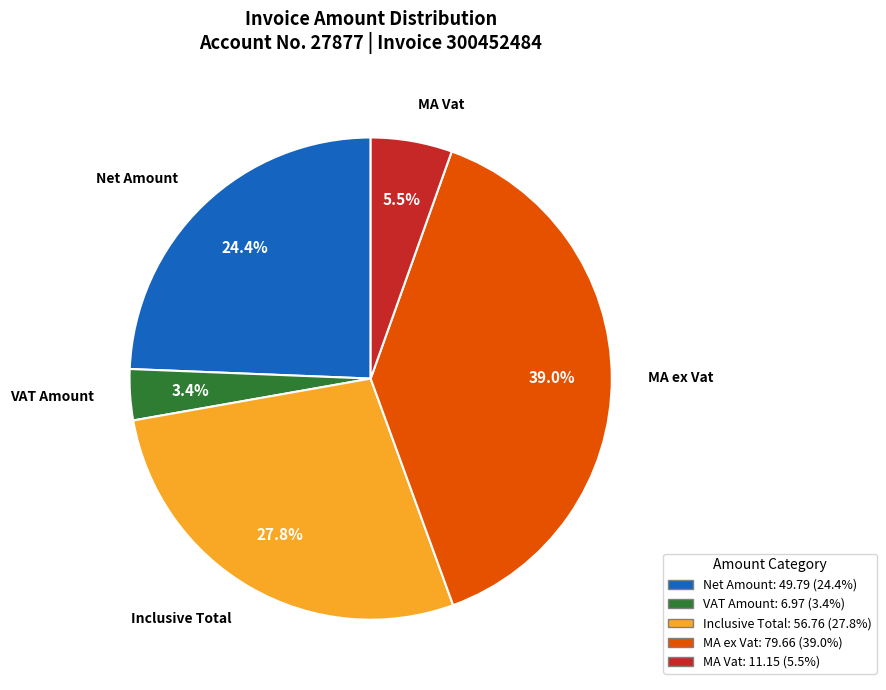

Approximately how many times larger is the value at MA ex Vat compared to Net Amount?

1.6